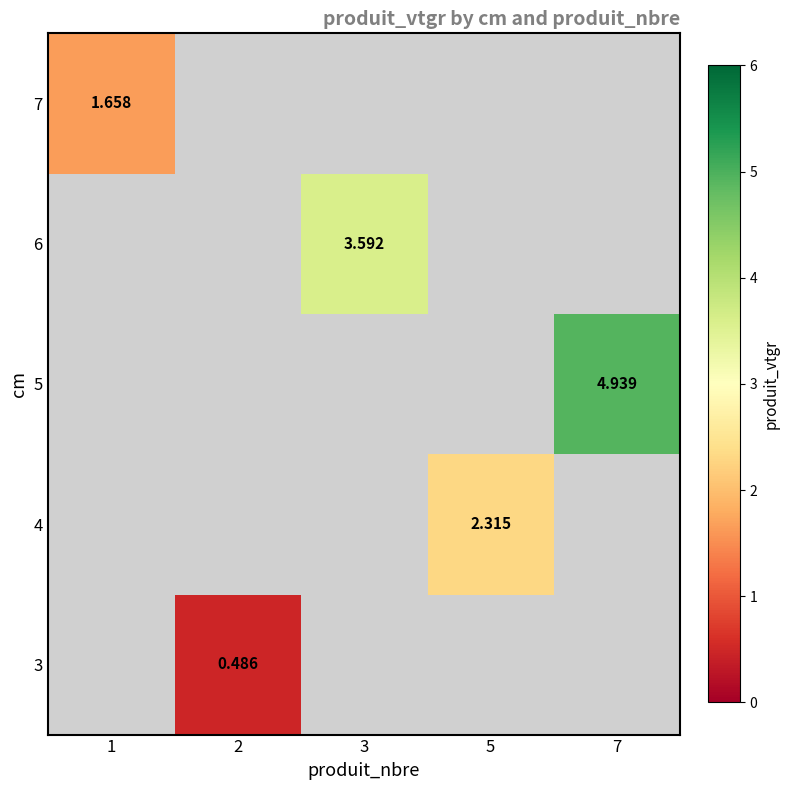

How many values in the 6 series exceed 3?

1